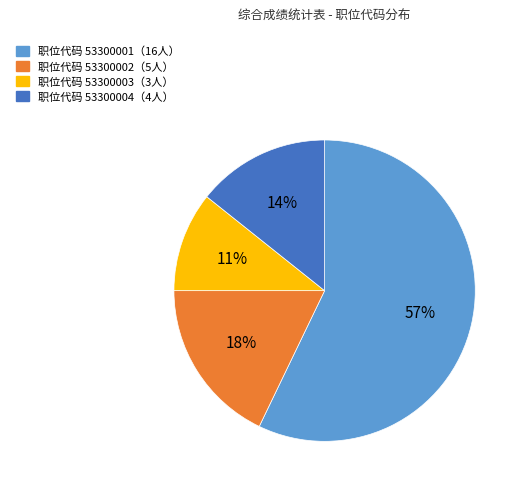

Is there a majority slice in this chart?

Yes